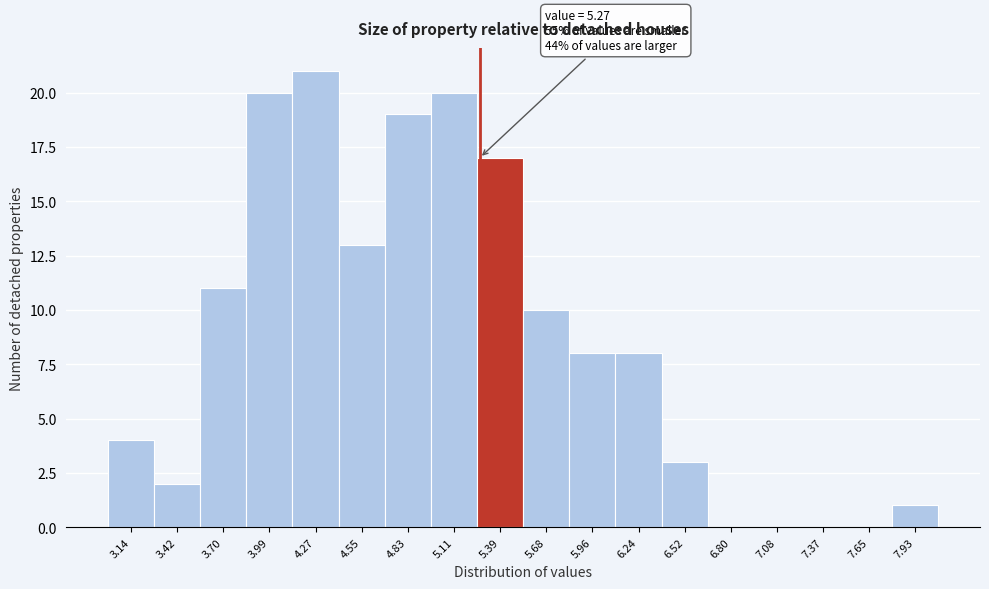

Which range on the x-axis has the tallest bar?

4.15 to 4.40